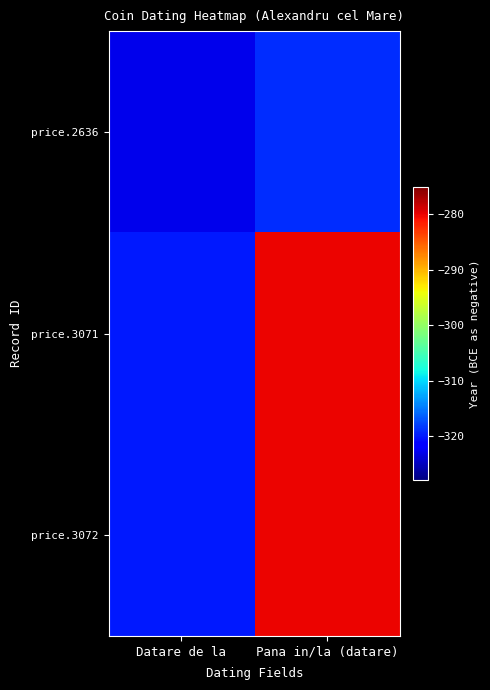

How many data points does each series have?

2